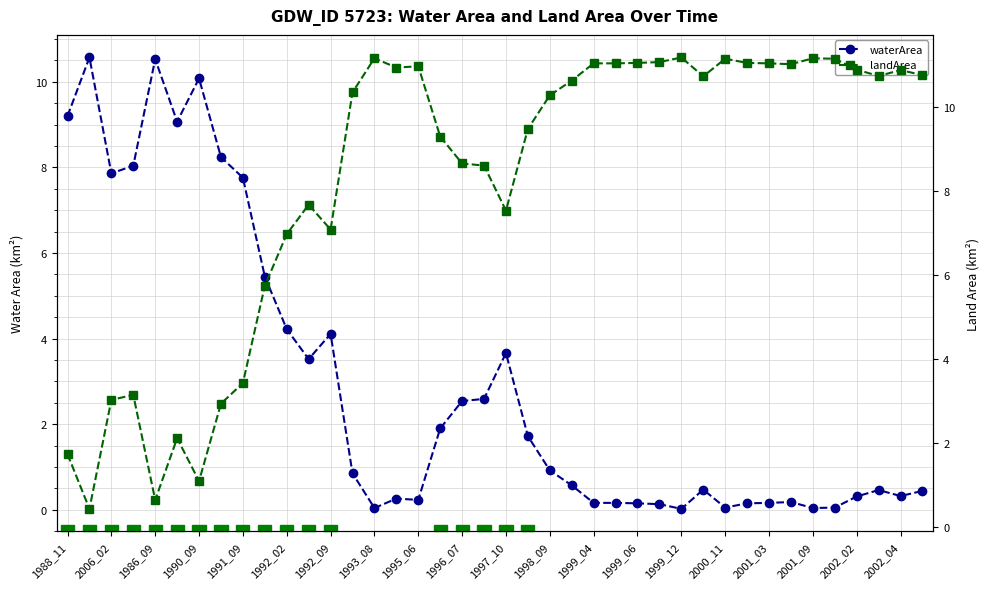

What is the difference between the second highest and minimum values in the landArea series?

10.7